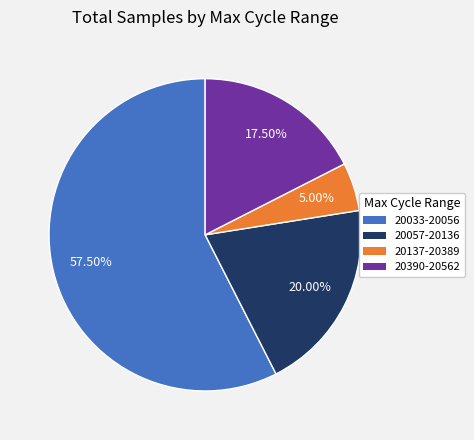

Is there a majority slice in this chart?

Yes